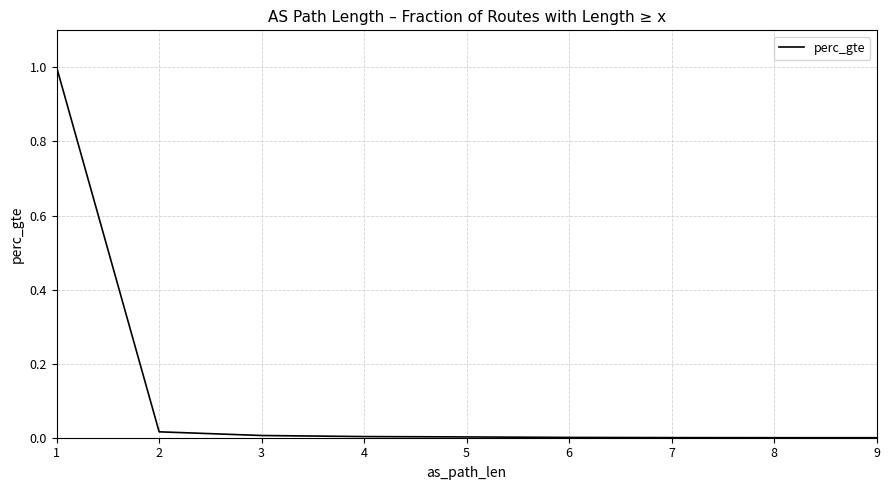

What is the maximum value shown in the chart?

1.0